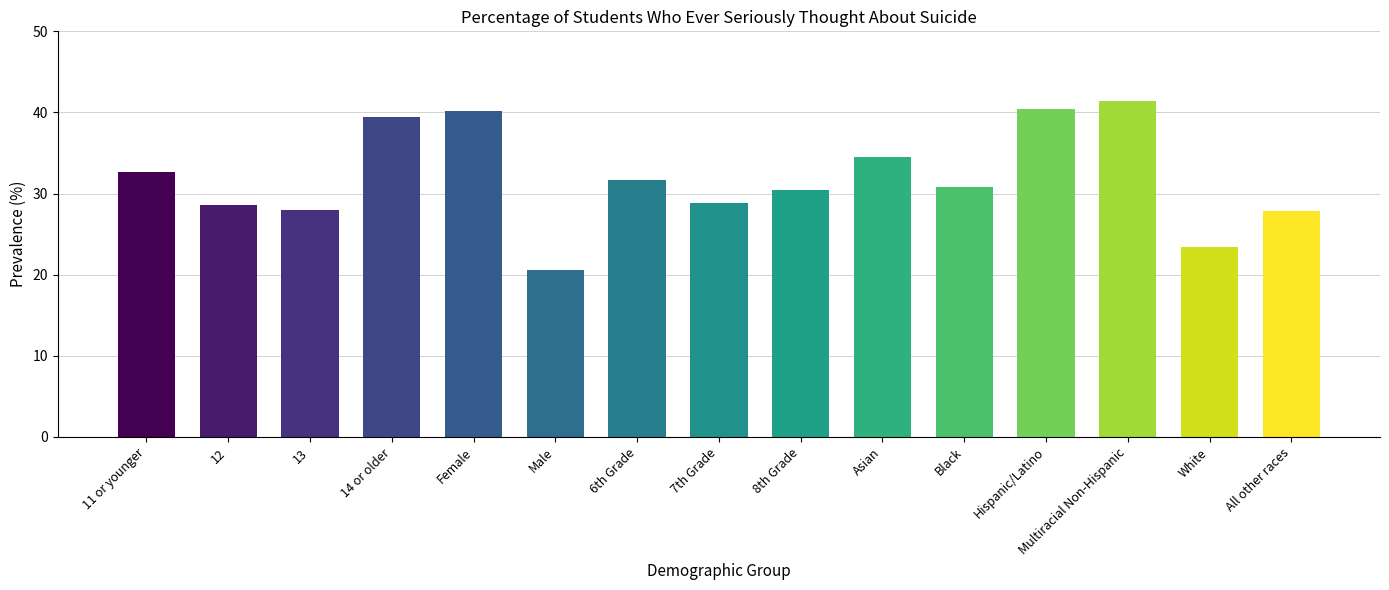

What is the label of the 9th bar from the left?

8th Grade